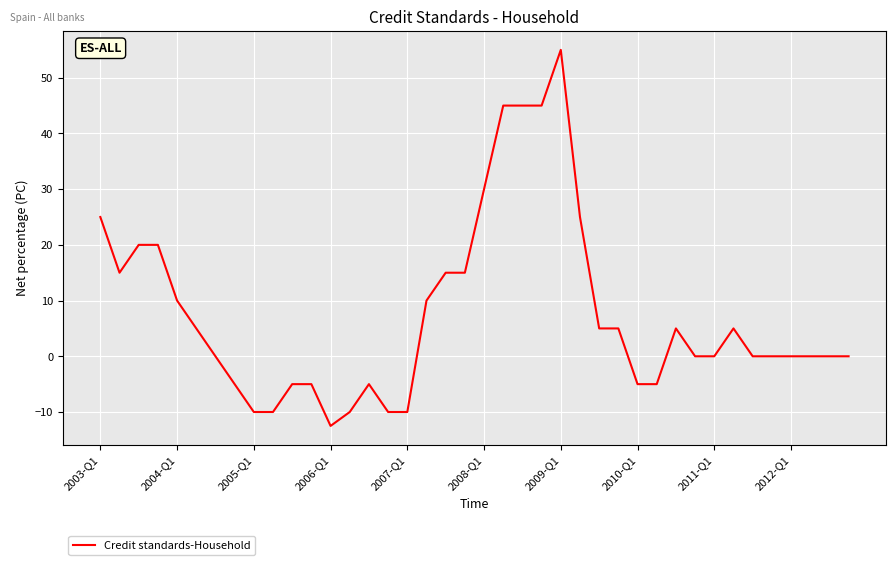

What is the minimum value shown in the chart?

-12.5